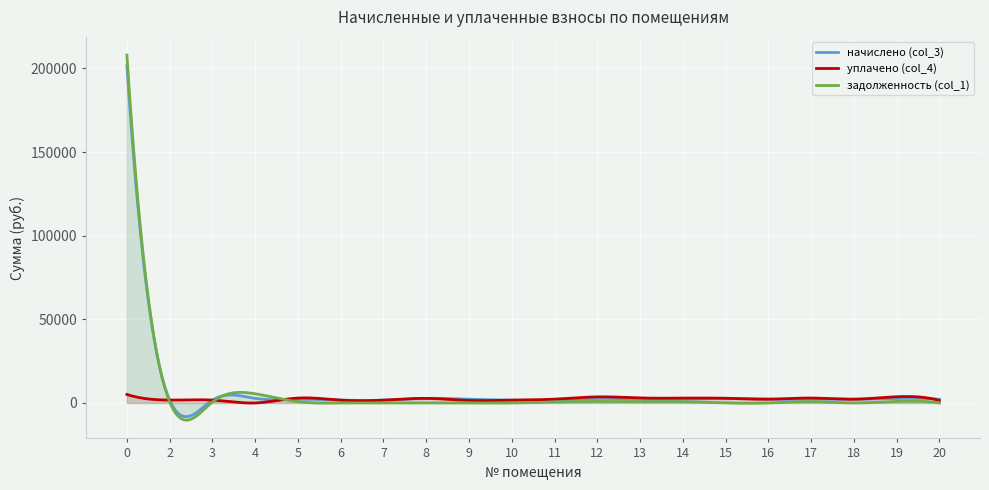

What is the greatest value displayed?

207914.3